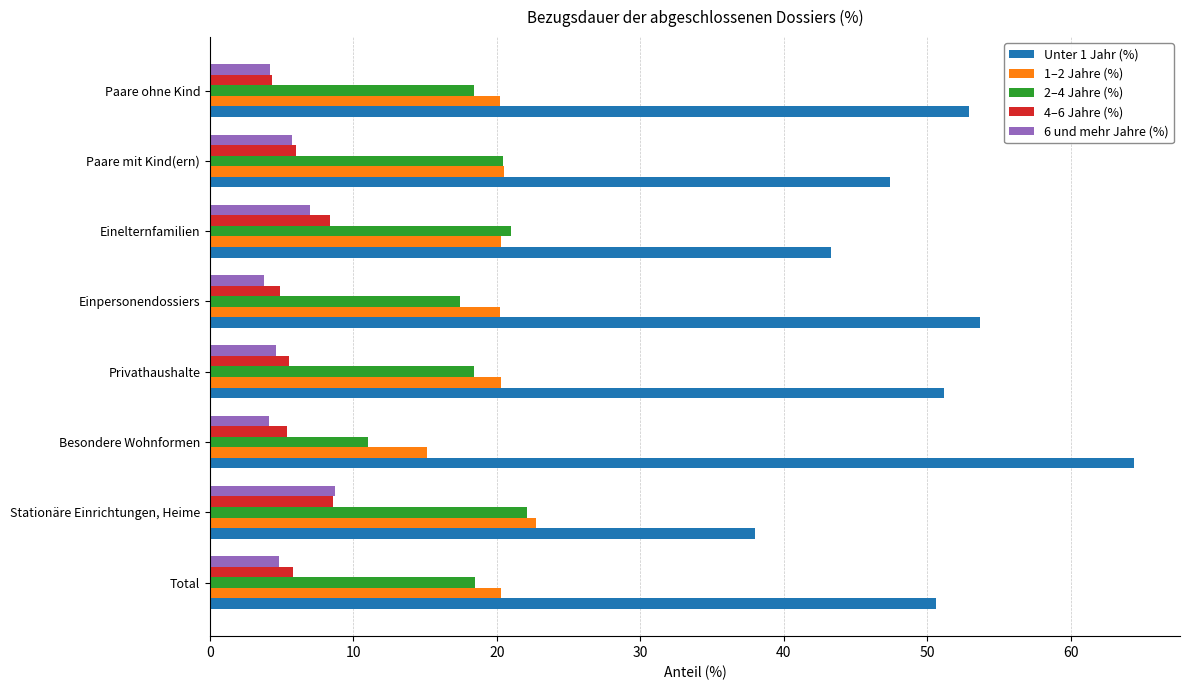

What is the difference between the maximum and minimum values in the Unter 1 Jahr (%) series?

26.4